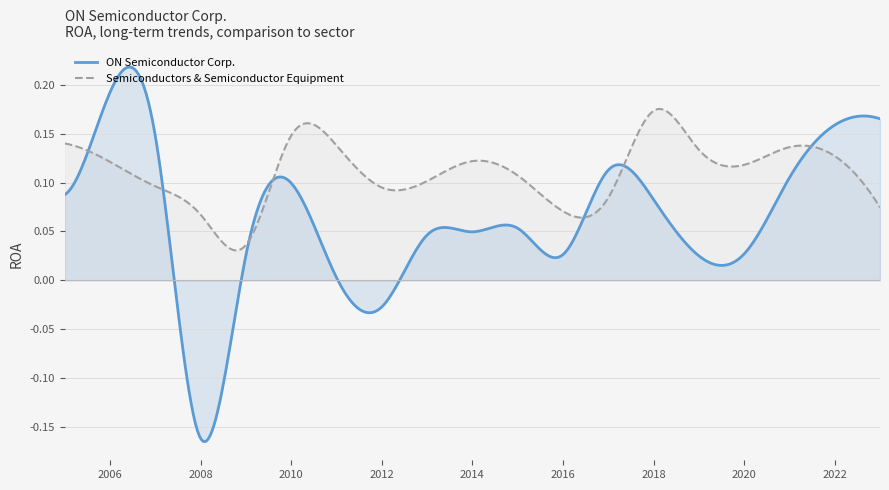

Which series ends up on top after the final intersection of ON Semiconductor Corp. and Semiconductors & Semiconductor Equipment?

ON Semiconductor Corp.